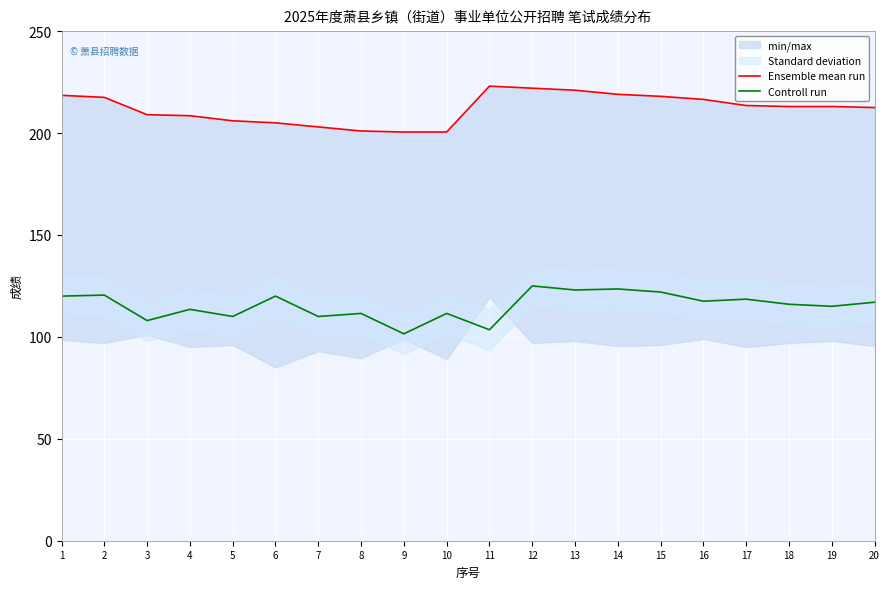

Which label corresponds to the smallest value in the chart?

9